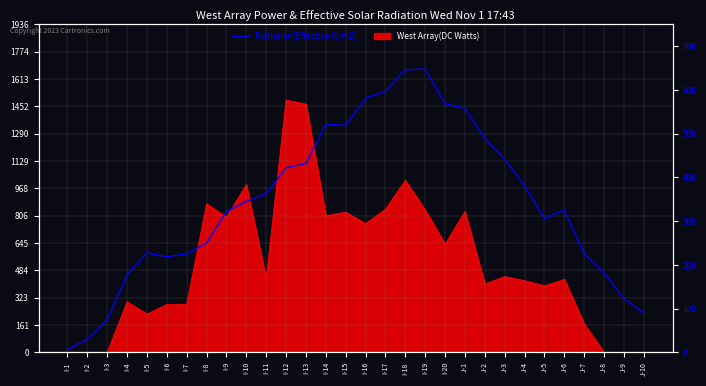

List the labels in order of value, smallest first.

I-1, I-2, I-3, J-10, J-9, I-4, J-8, I-6, J-7, I-7, I-5, I-8, J-5, I-9, J-6, I-10, I-11, J-4, I-12, I-13, J-3, J-2, I-15, I-14, J-1, I-20, I-16, I-17, I-18, I-19